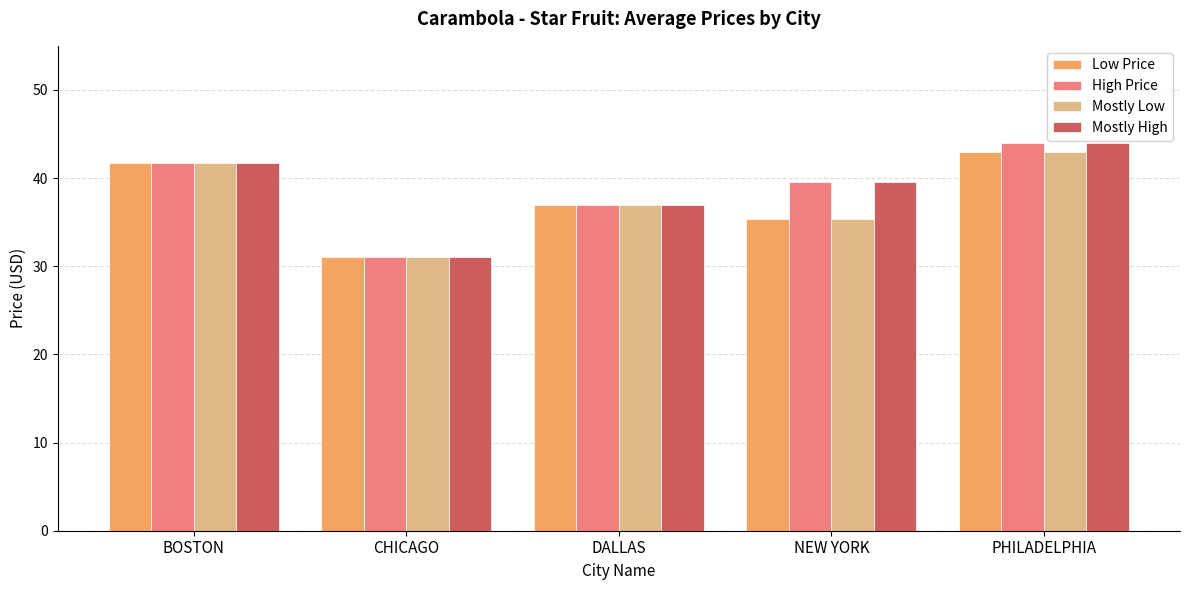

Rank the categories by Mostly High value from lowest to highest.

CHICAGO, DALLAS, NEW YORK, BOSTON, PHILADELPHIA